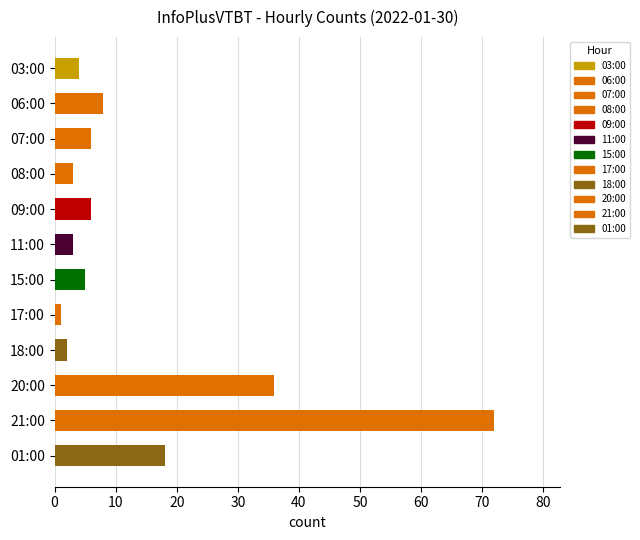

Is it true that the value at 01:00 is 18?

True